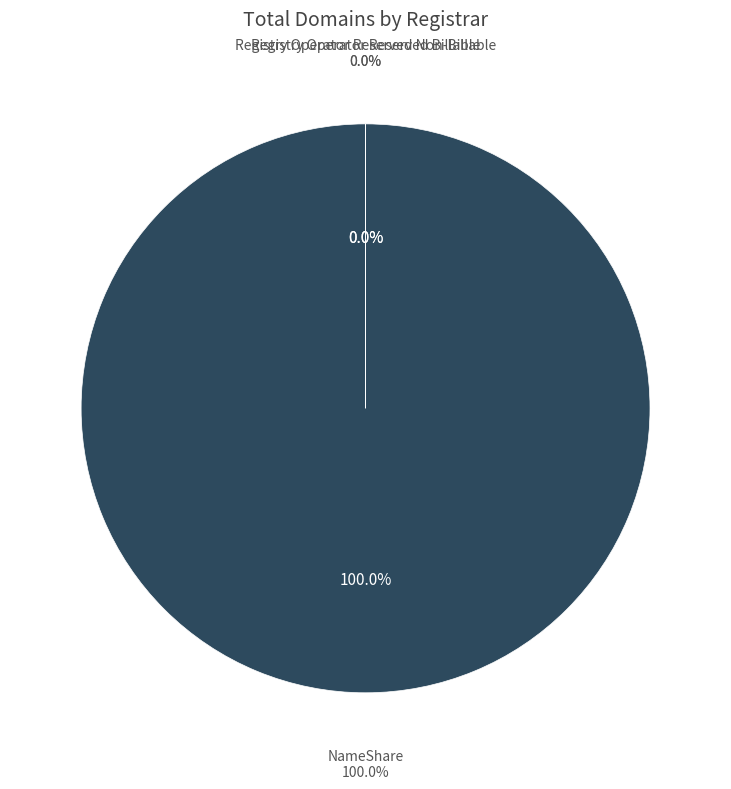

What percentage do Registry Operator Reserved Non-Billable and NameShare together represent?

100.0%